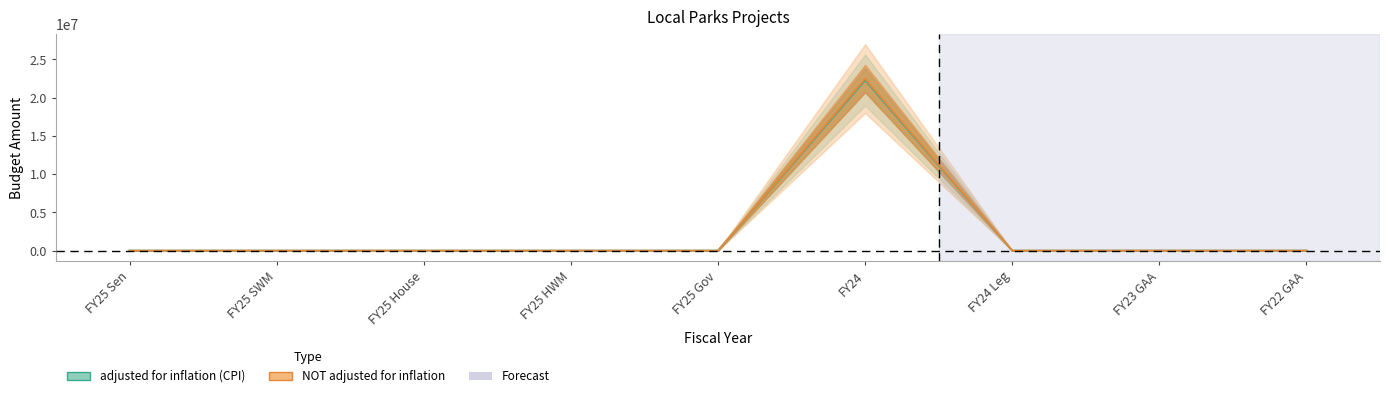

Which has a higher value, FY23 GAA or FY25 House?

FY23 GAA